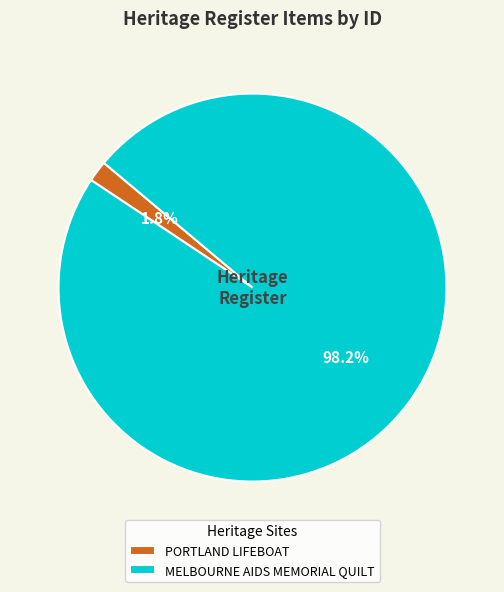

What percentage is the MELBOURNE AIDS MEMORIAL QUILT slice, to the nearest percent?

98%